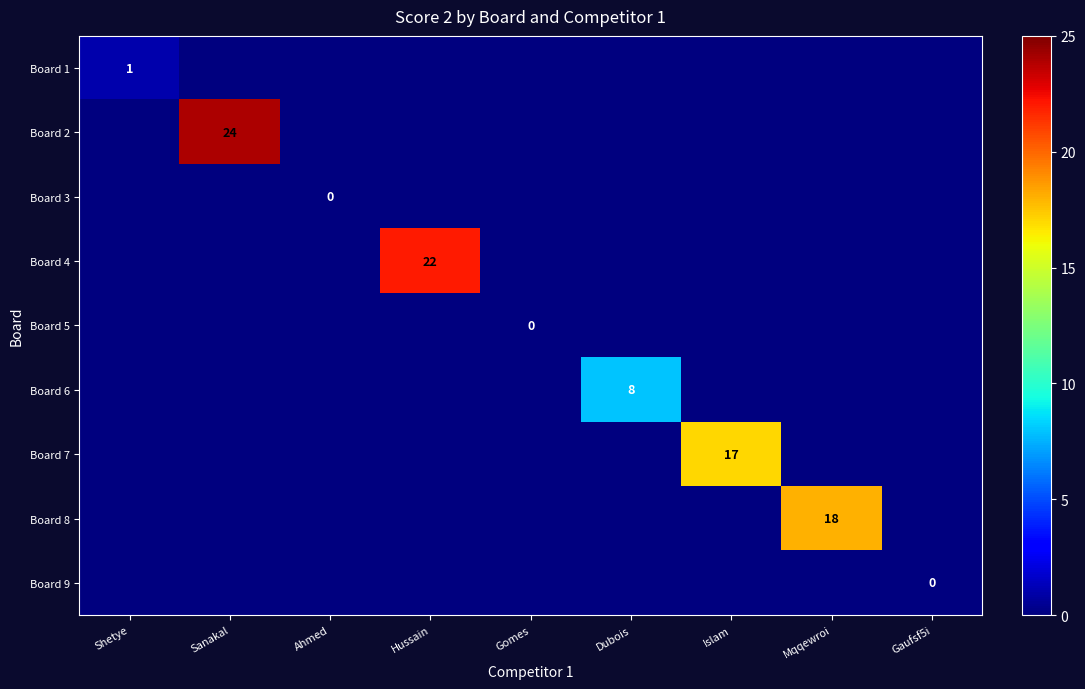

At which category is the sum across all series the highest?

Sanakal